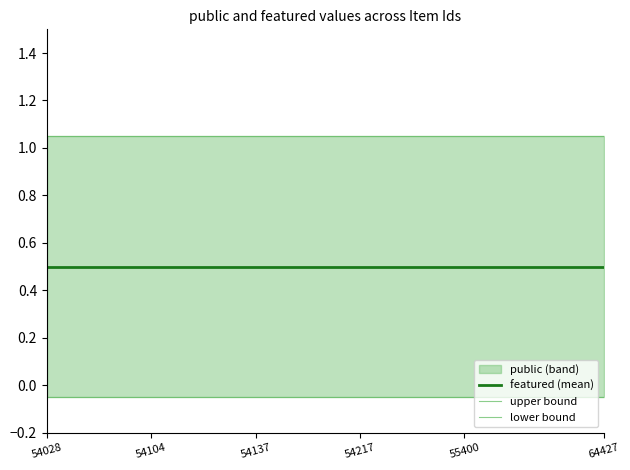

What is the average value of the featured (mean) series?

0.5